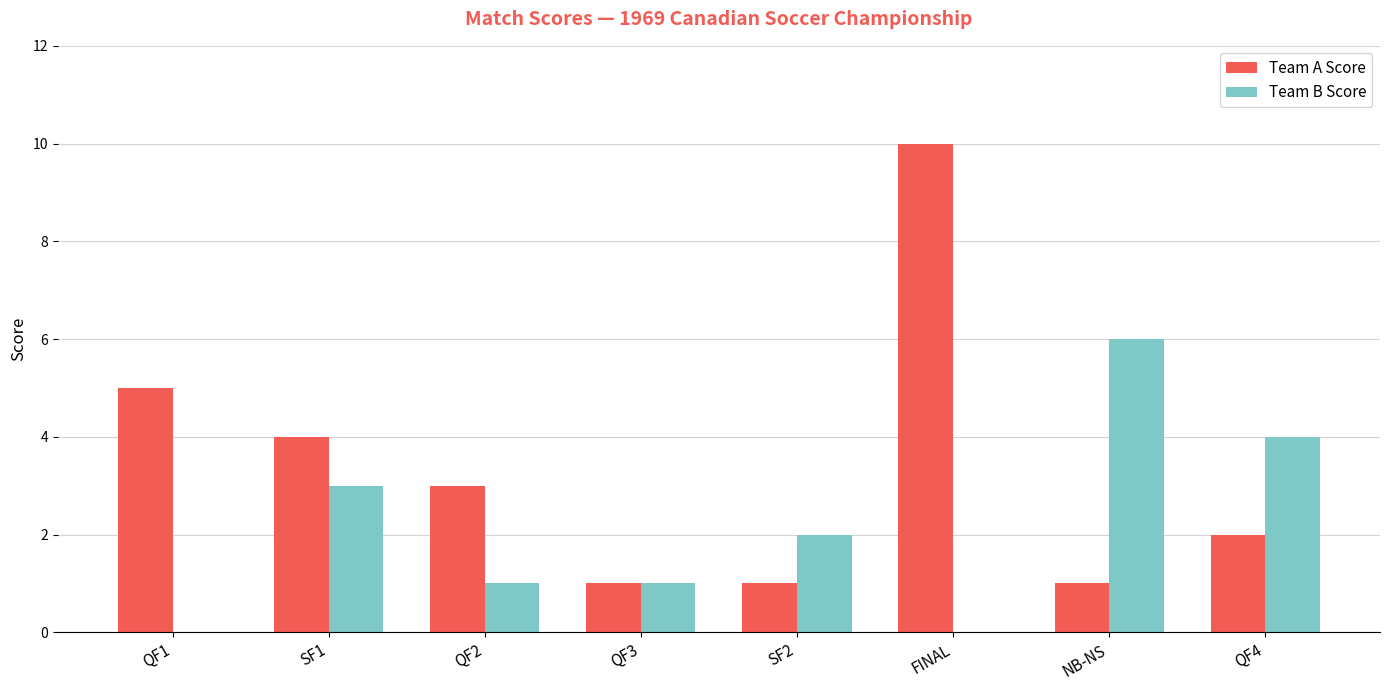

Which series has the widest spread of values?

Team A Score